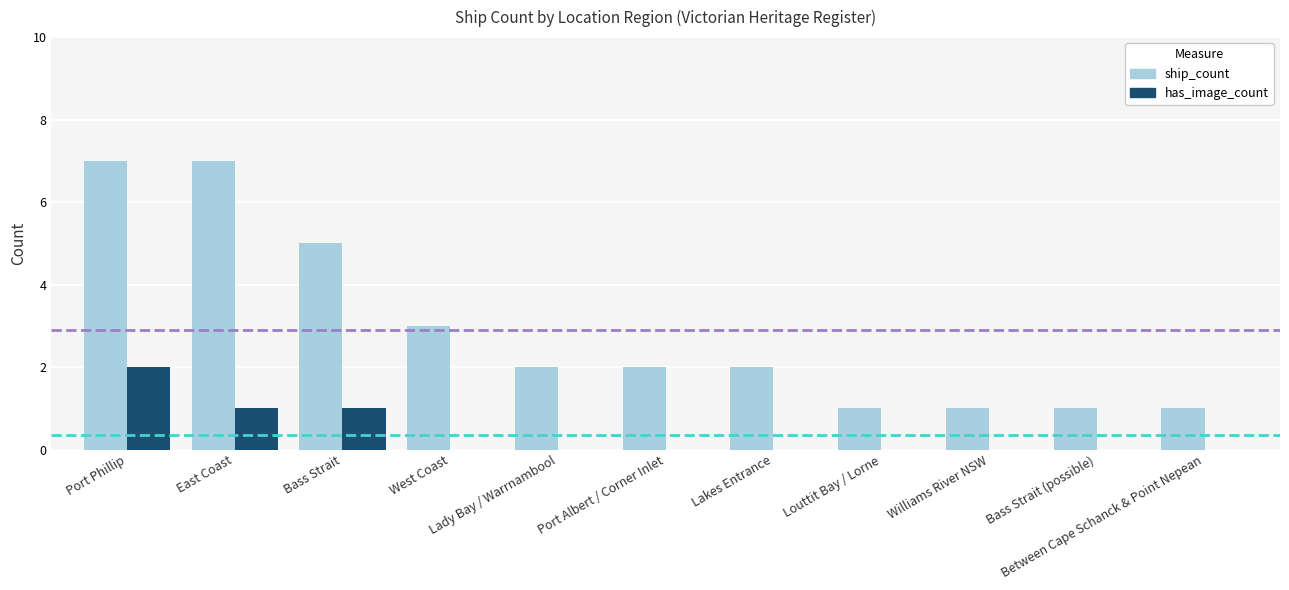

How many has_image_count values are between 0 and 1?

10